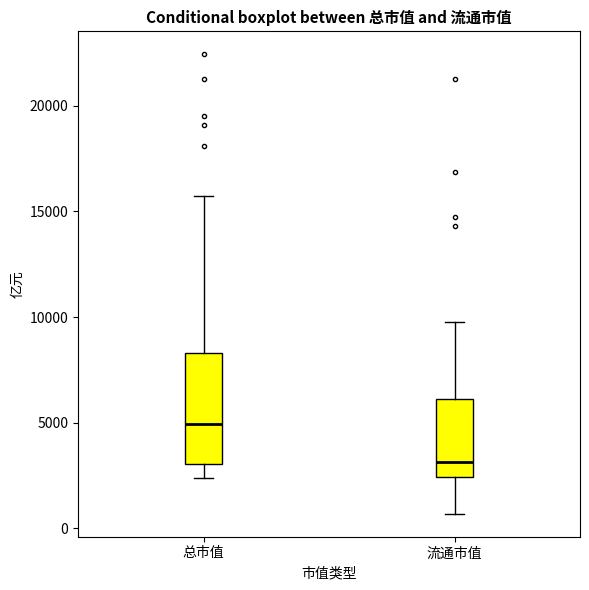

Where does the upper whisker of the box for 流通市值 end on the y-axis? The values are not printed on the chart, so give them approximately, as read against the axis.

10000